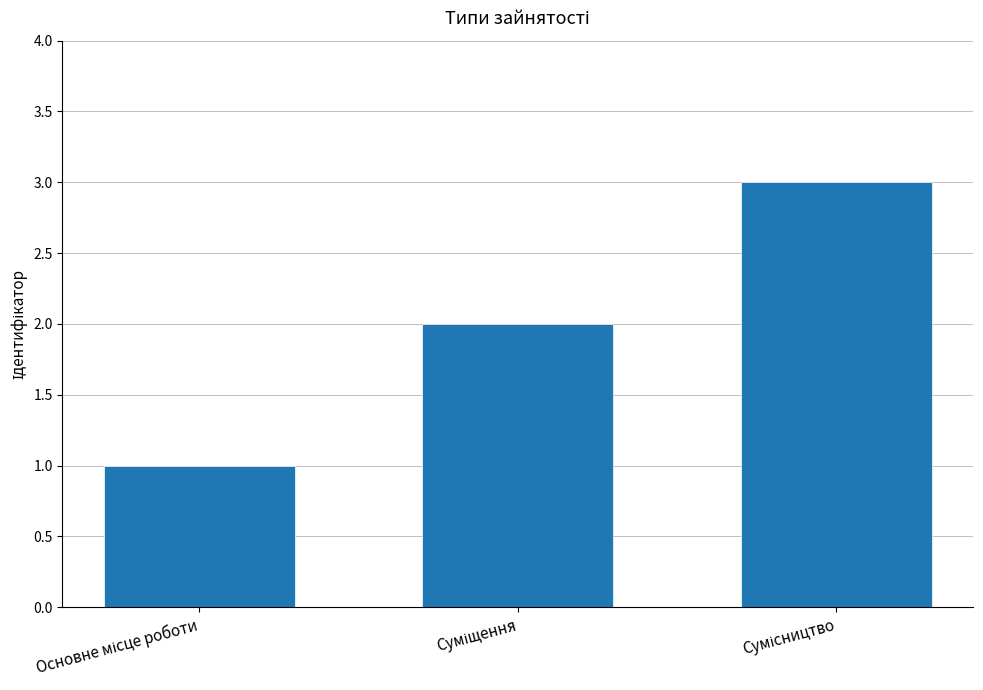

What is the greatest value displayed?

3